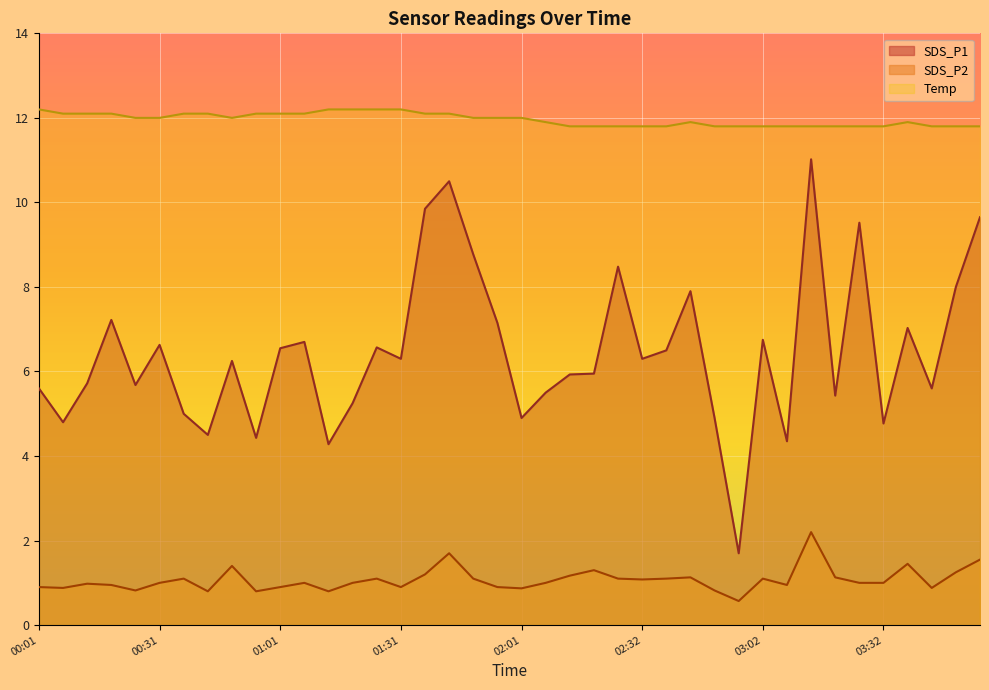

How many lines are shown in the chart?

3